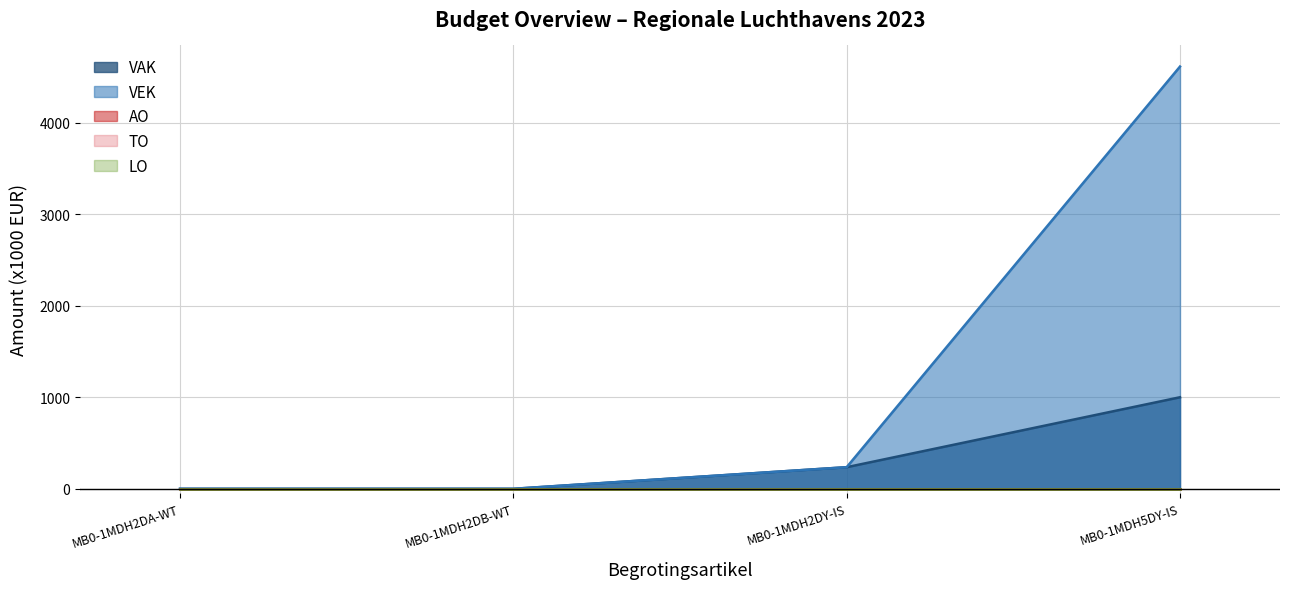

Which has a higher value, MB0-1MDH2DB-WT or MB0-1MDH5DY-IS?

MB0-1MDH5DY-IS